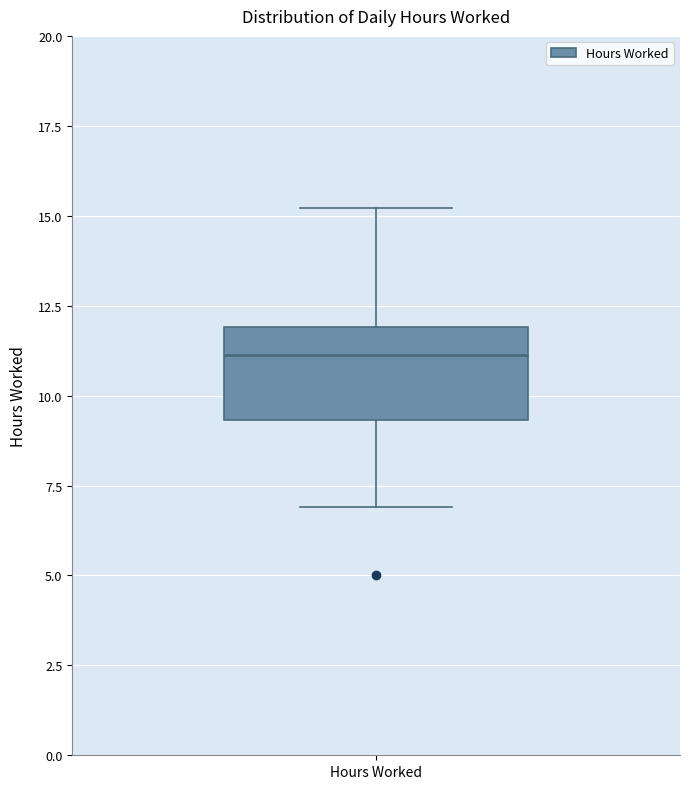

Read this box plot against the y-axis: the position of the median line, the range covered by the box, and the ends of both whiskers. The values are not printed on the chart, so give them approximately, as read against the axis.

median 11.0, box 9.5 to 12.0, whiskers 7.0 to 15.0